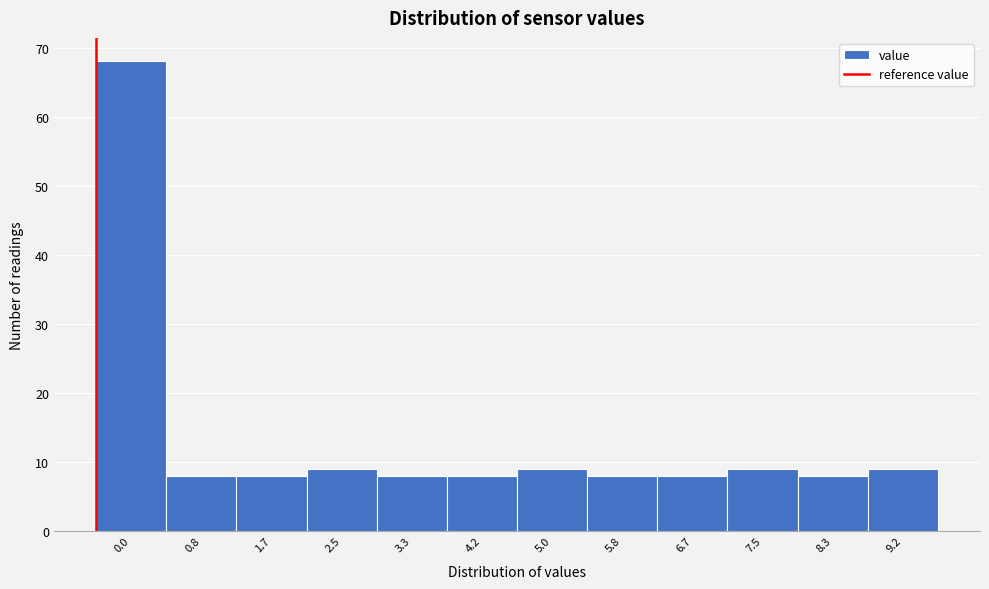

Reading left to right, what are all the values shown in this chart?

68	8	8	9	8	8	9	8	8	9	8	9